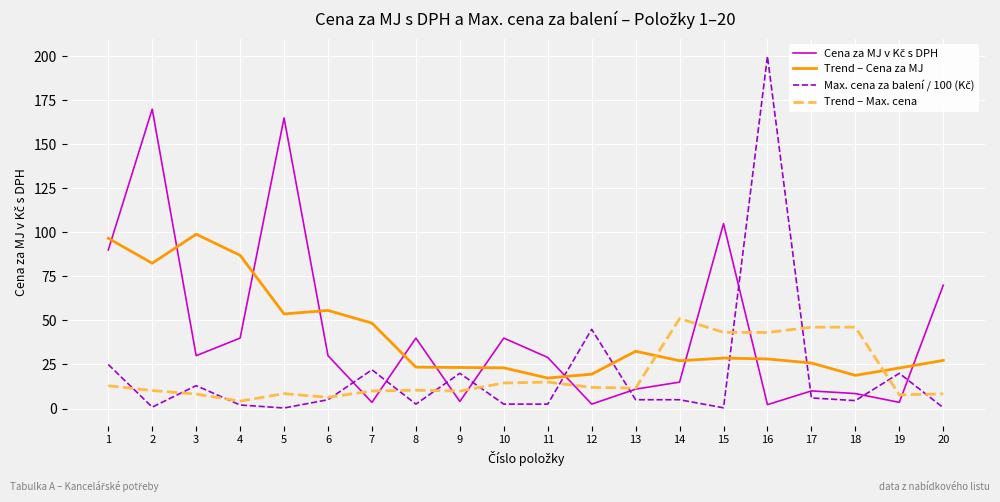

What is the total value across all series at 13?

60.1